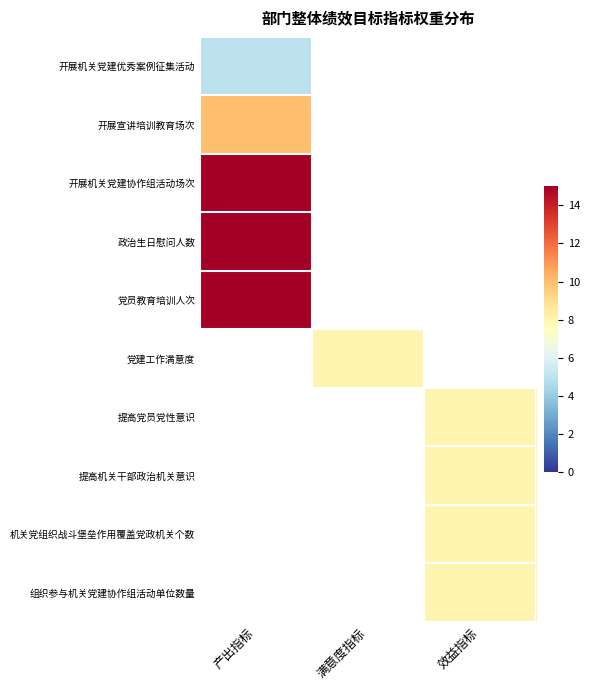

How many series are shown in this chart?

10